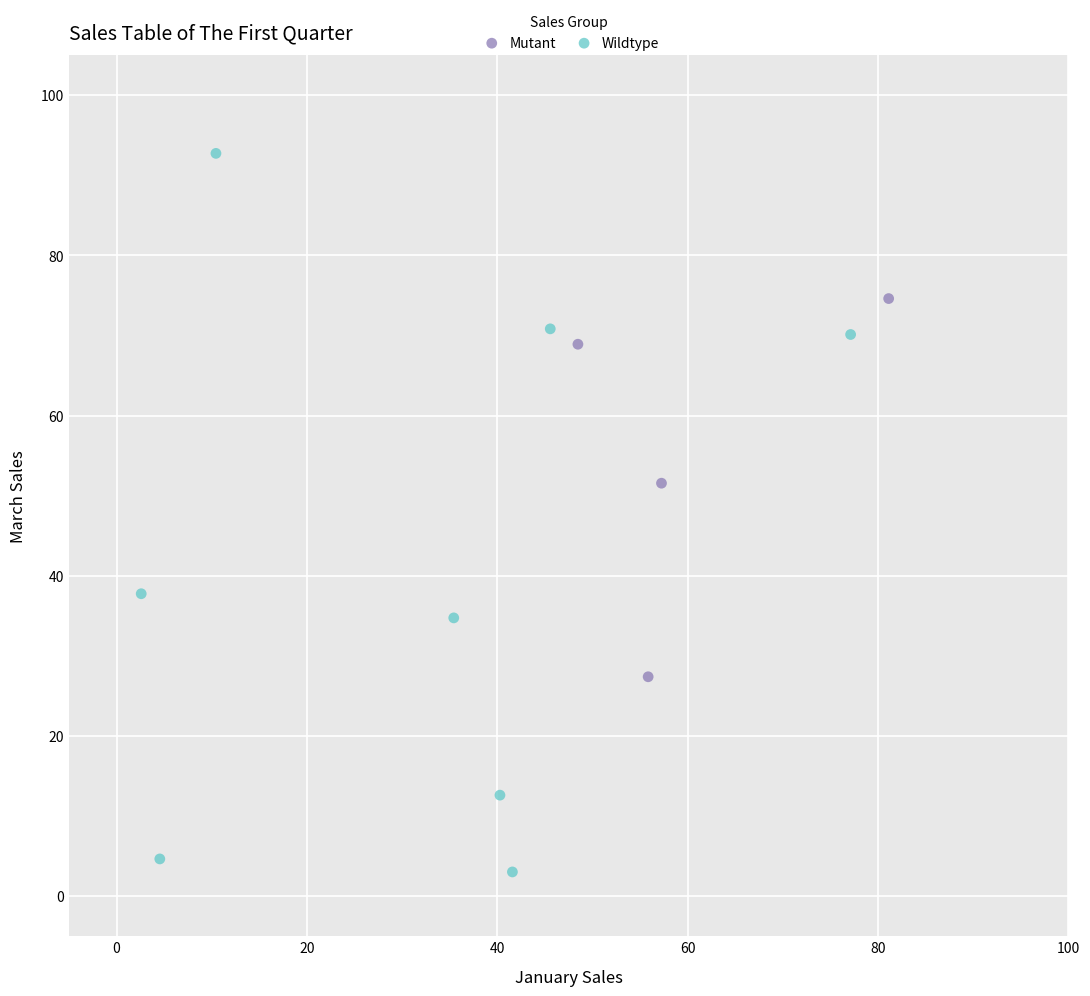

Which series contains the lowest Y value?

Wildtype